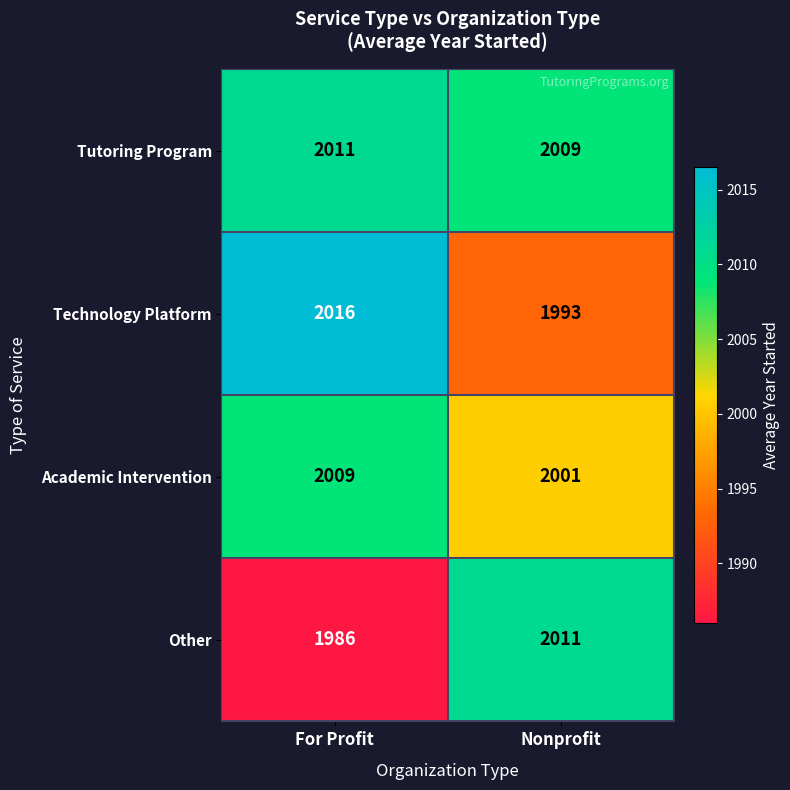

Which series has the largest range (max minus min)?

Other